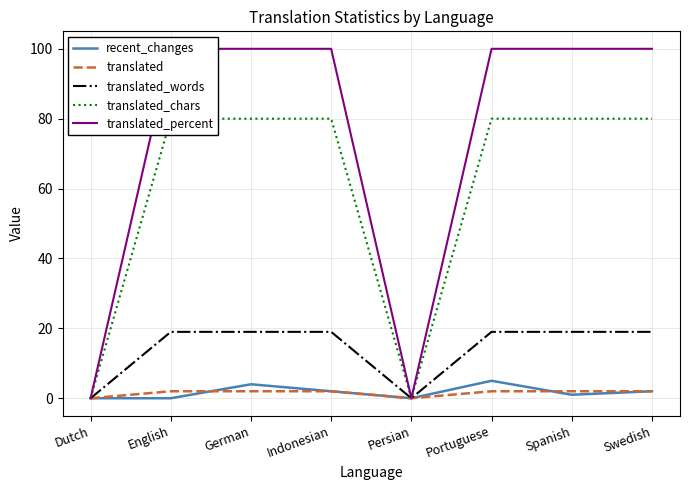

The translated_words series shows 13 at Dutch. True or false?

False